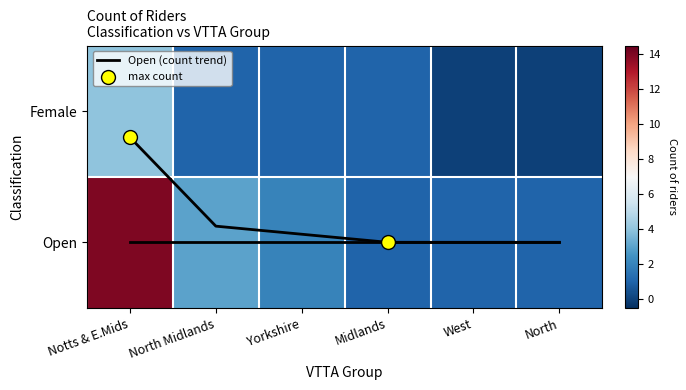

What is the maximum value for Female?

4.0